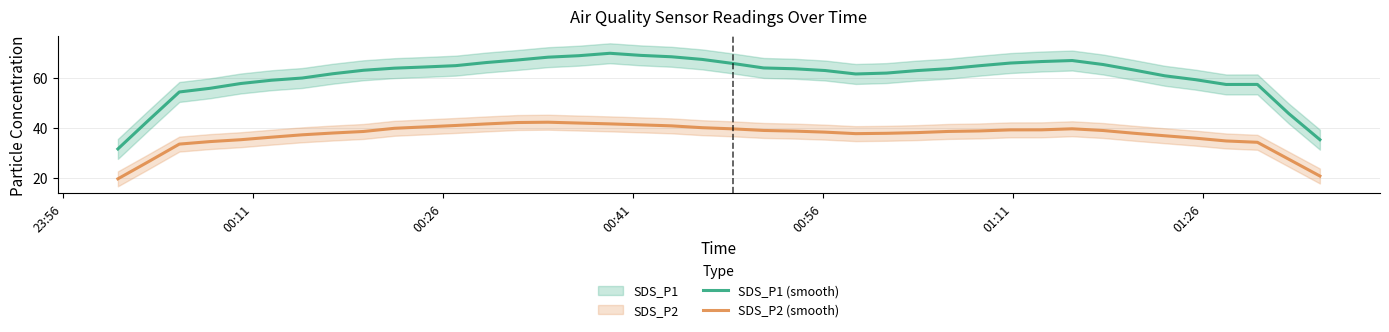

How many interior local peaks does the SDS_P2 (smooth) series have?

2